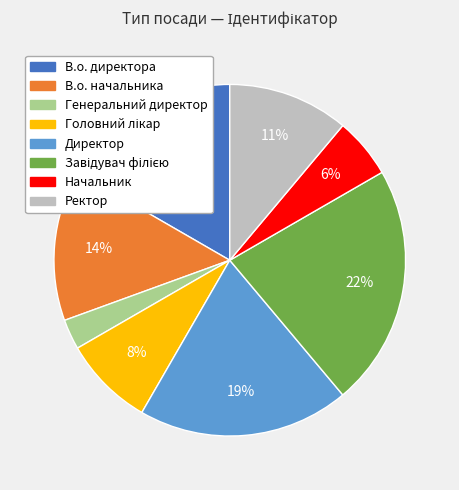

Is the sum of Начальник and В.о. начальника greater than half?

No